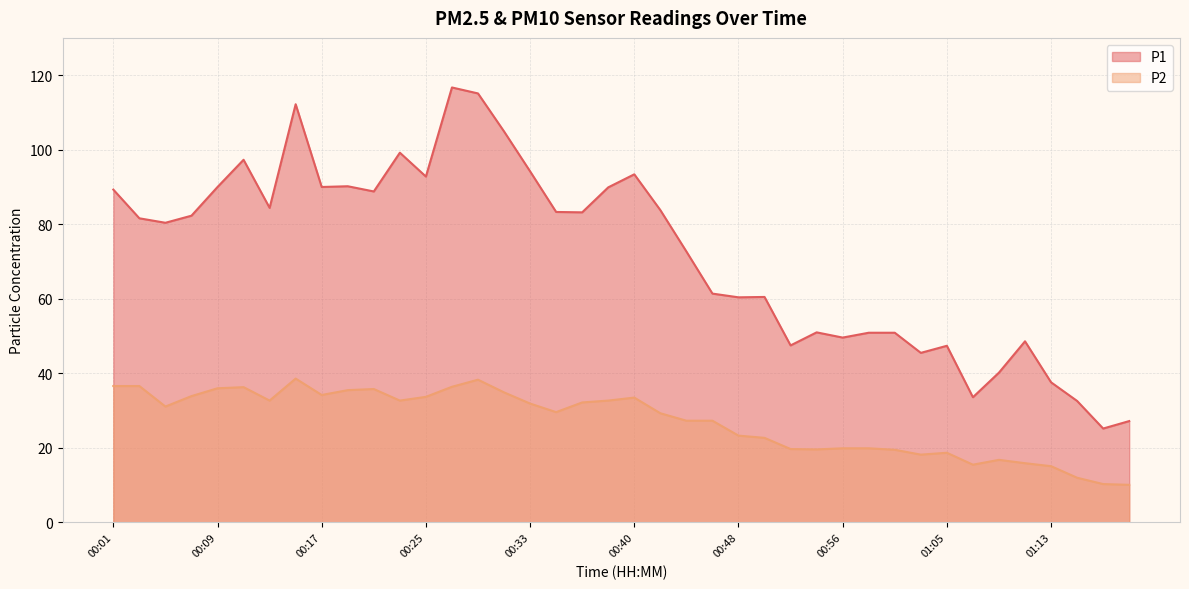

Which series has the largest range (max minus min)?

P1